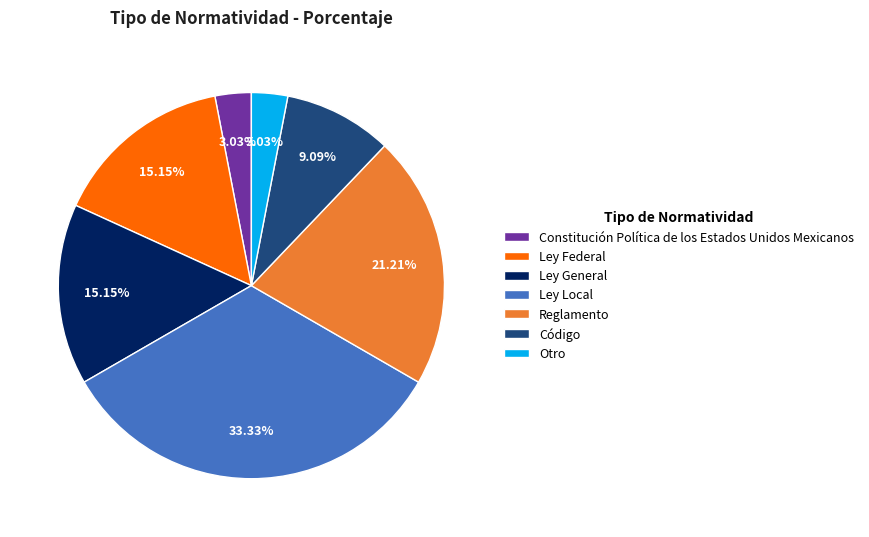

How many segments does this pie chart have?

7